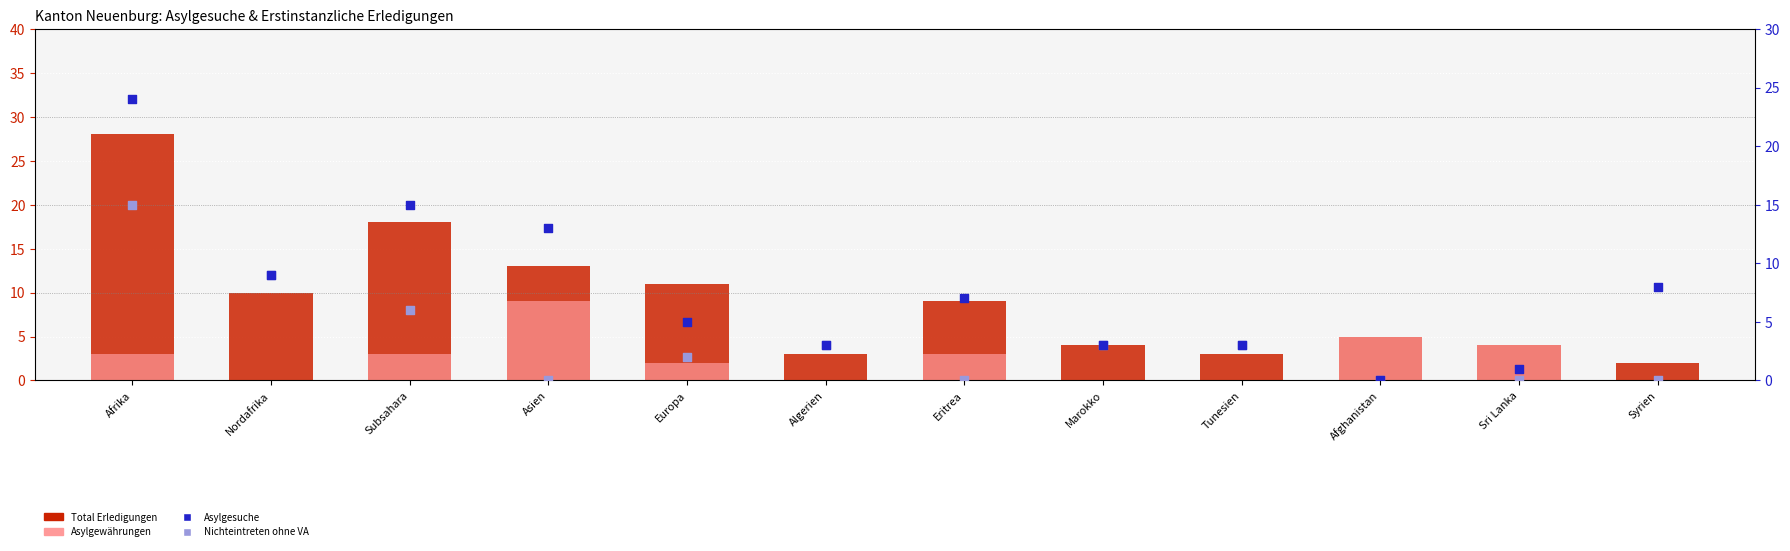

At how many categories does at least one series exceed 26?

1